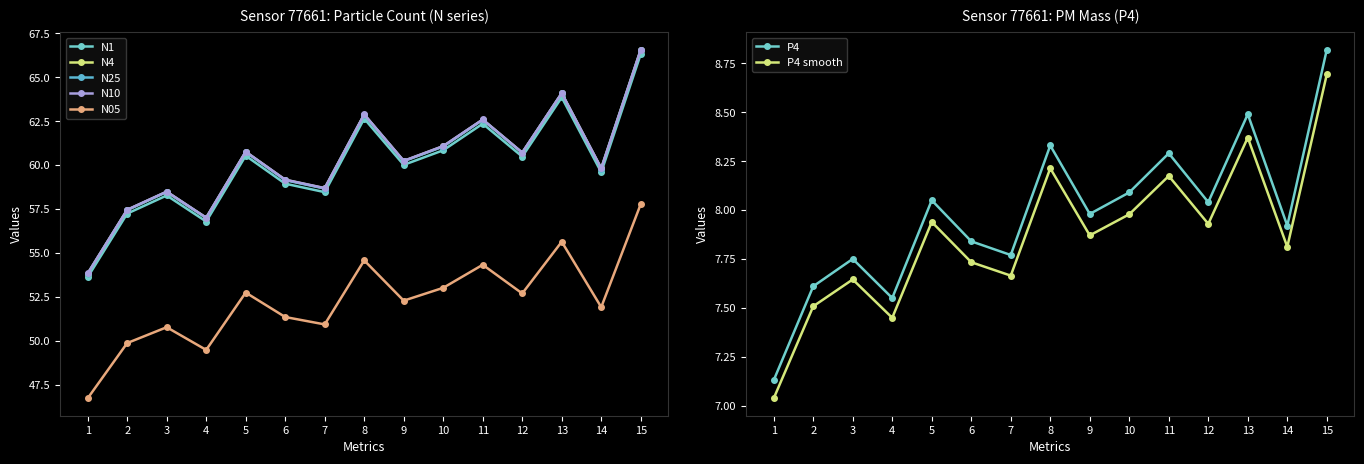

Does the chart have visible grid lines?

No